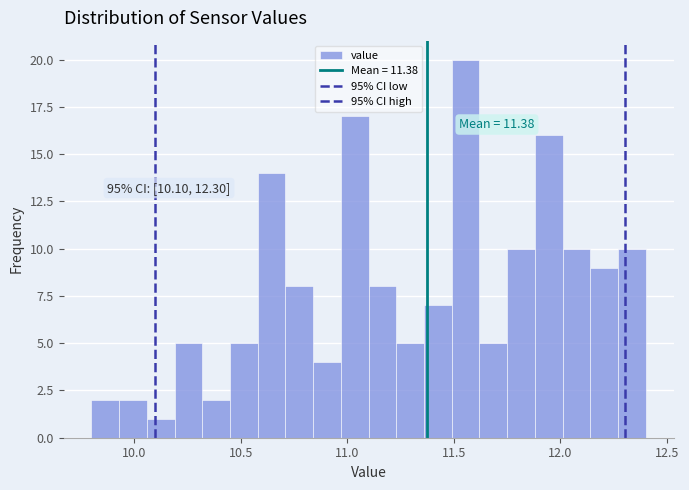

Read against the x-axis, roughly where is the centre of the tallest bar?

11.55